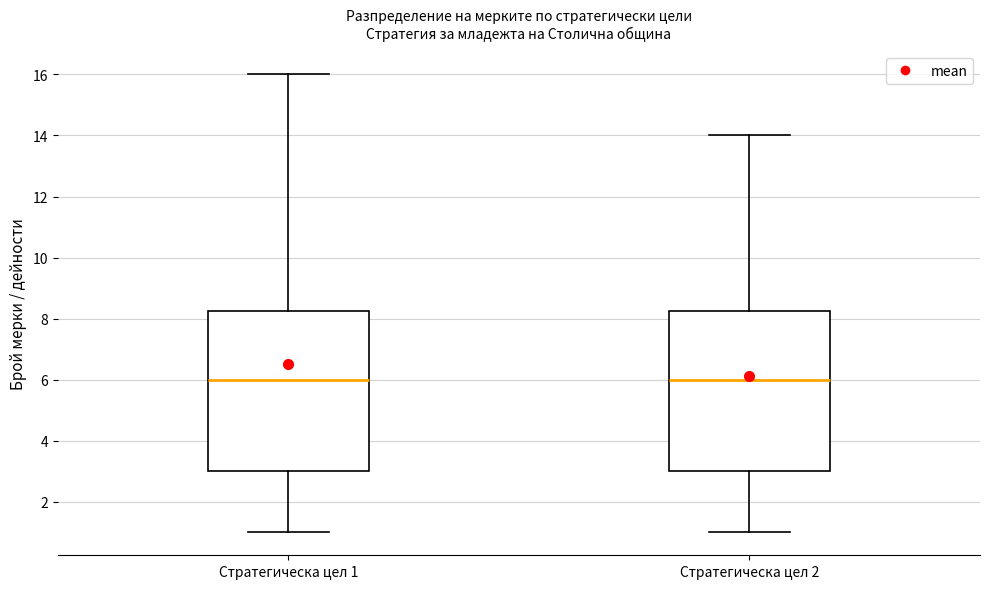

Reading left to right, transcribe this box plot: for each box, give where its median line is, the range the box spans, and where its two whiskers end, as read against the y-axis. The values are not printed on the chart, so give them approximately, as read against the axis.

Стратегическа цел 1: median 6.0, box 3.0 to 8.2, whiskers 1.0 to 16.0
Стратегическа цел 2: median 6.0, box 3.0 to 8.2, whiskers 1.0 to 14.0